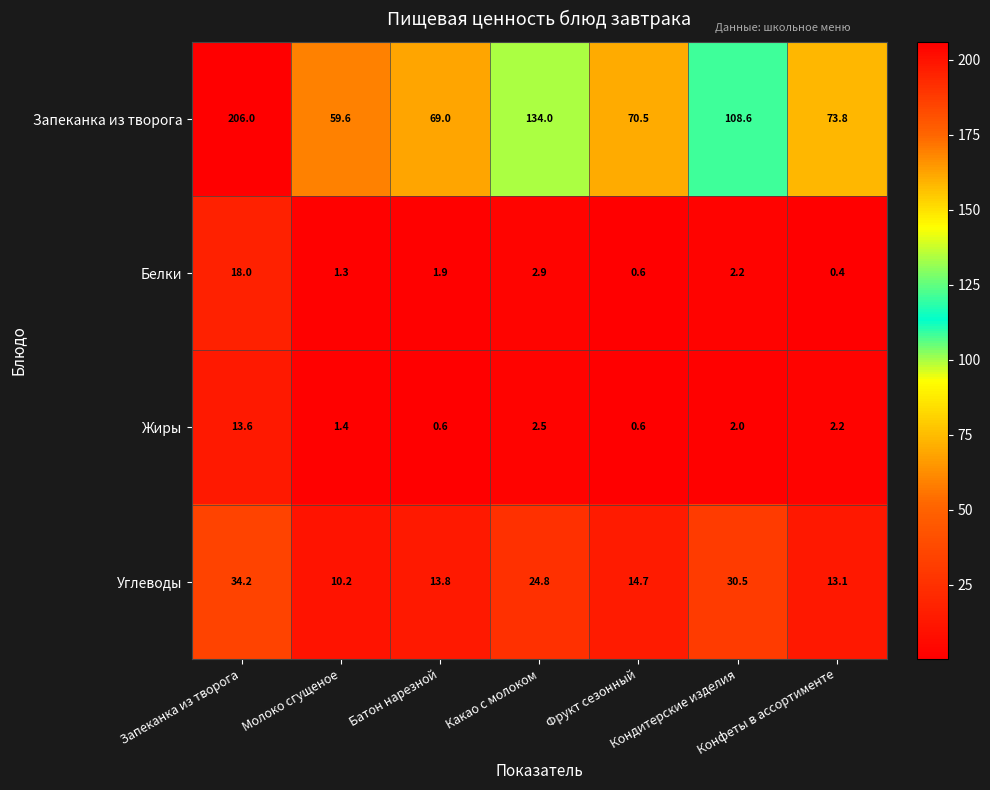

What is the sum of all Жиры values?

22.9